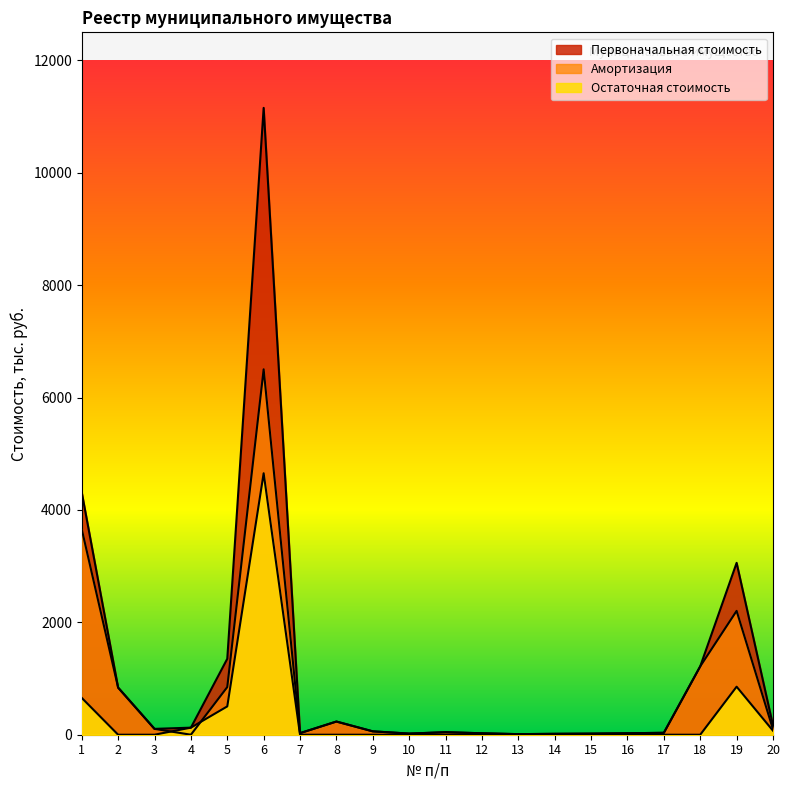

At which category does the chart reach its peak across all series?

6